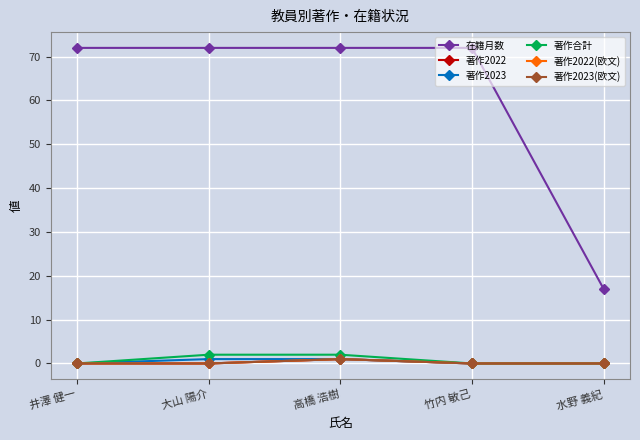

The value of 著作2022(欧文) at 竹内 敏己 is 1. True or false?

False